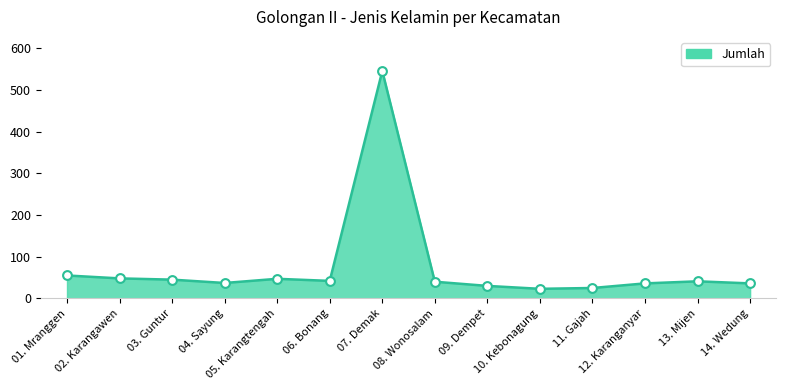

What is the difference between the maximum and minimum values?

522